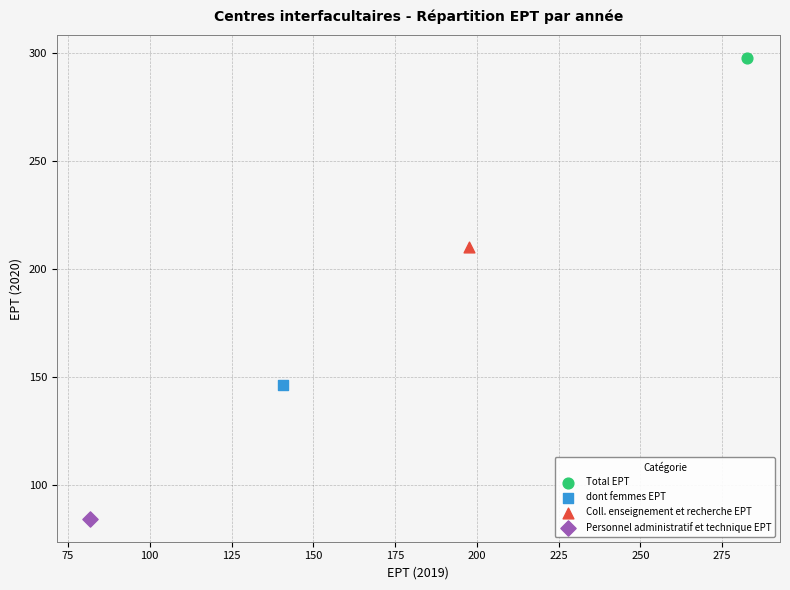

Which series reaches the minimum Y coordinate?

Personnel administratif et technique EPT